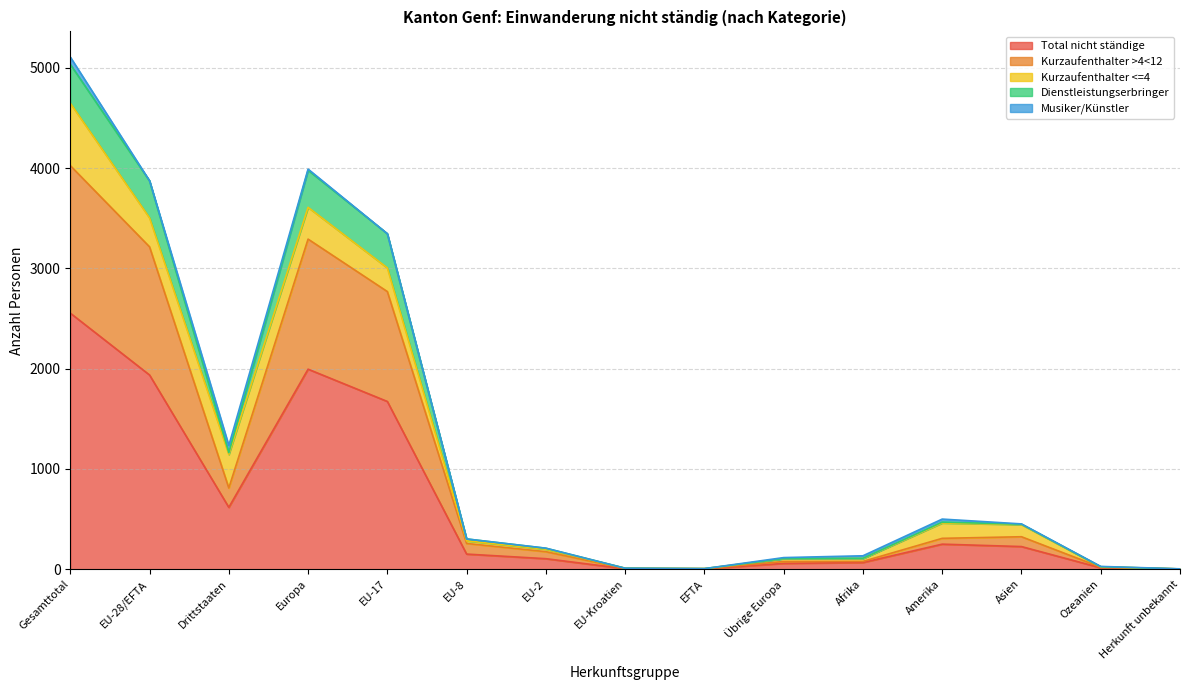

What is the highest value of the Total nicht ständige series?

2554